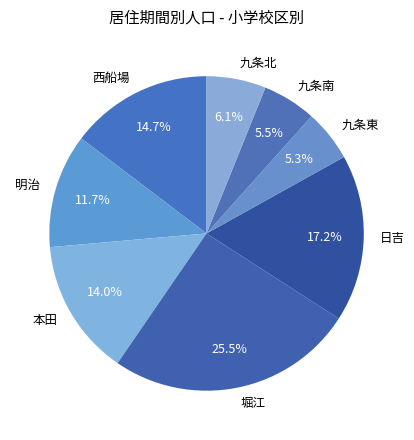

Approximately how many times larger is the value at 九条東 compared to 本田?

0.4